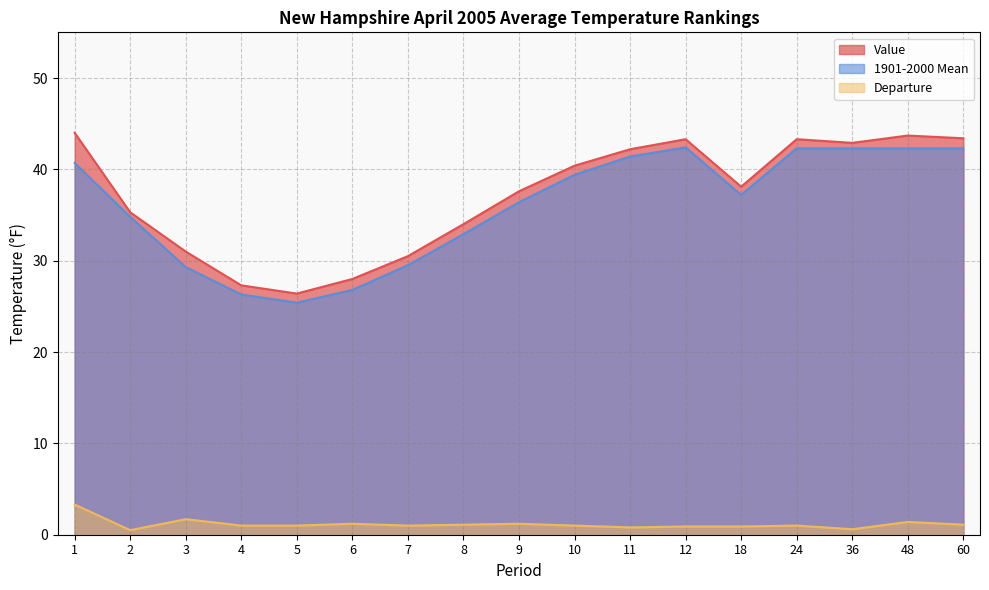

Where is 1901-2000 Mean nearest to the value 33?

8